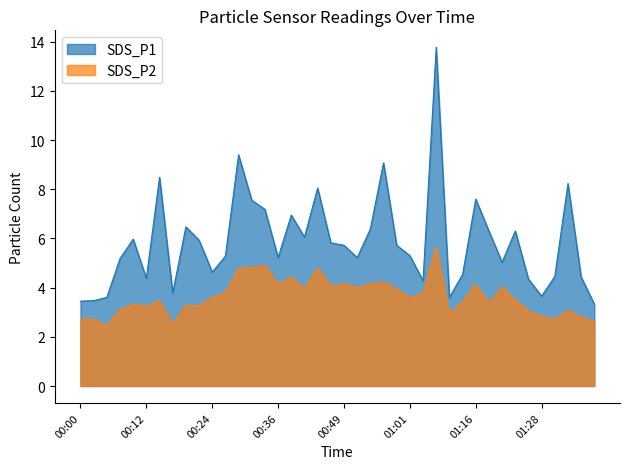

What is the difference between the maximum and second lowest values in the SDS_P2 series?

3.2